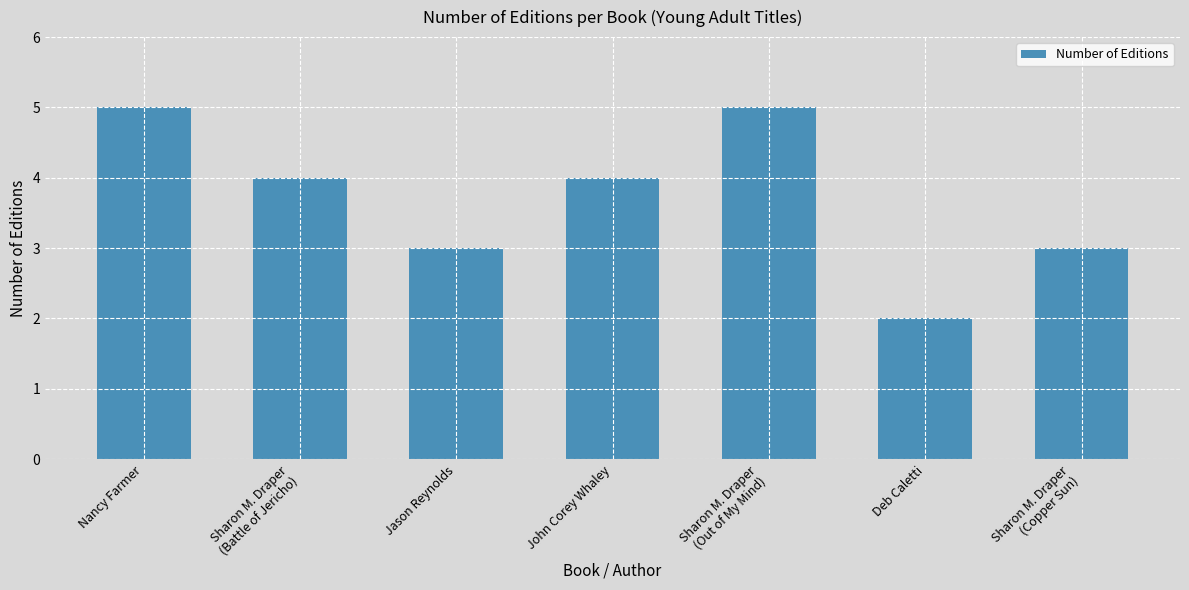

Is it true that the value at Jason Reynolds is 1?

False